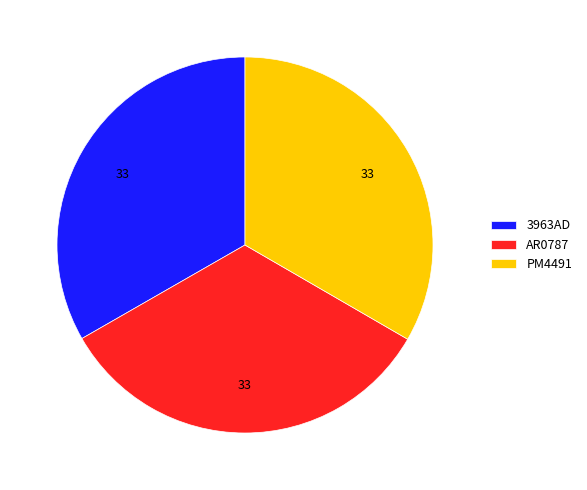

What is the ratio of the value at 3963AD to the value at PM4491?

1.0